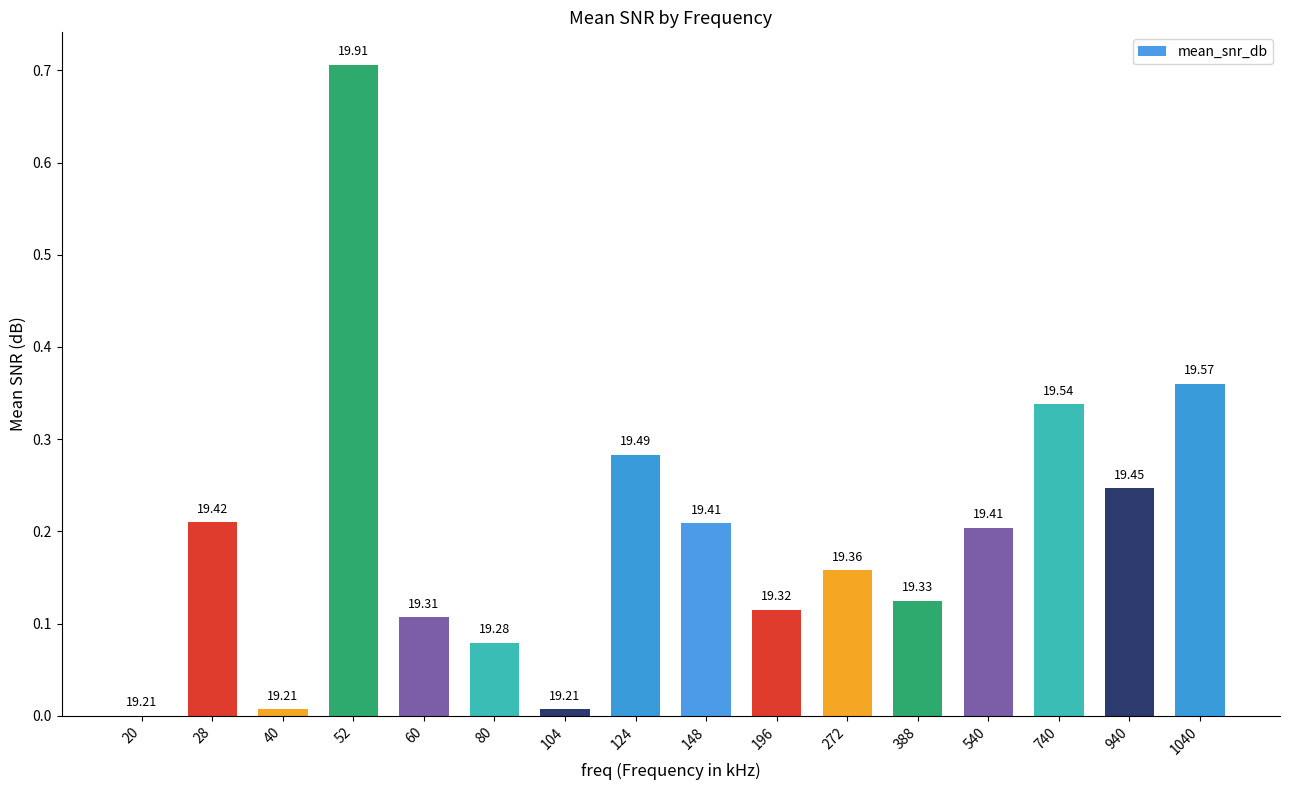

Between 940 and 28, which is larger?

940